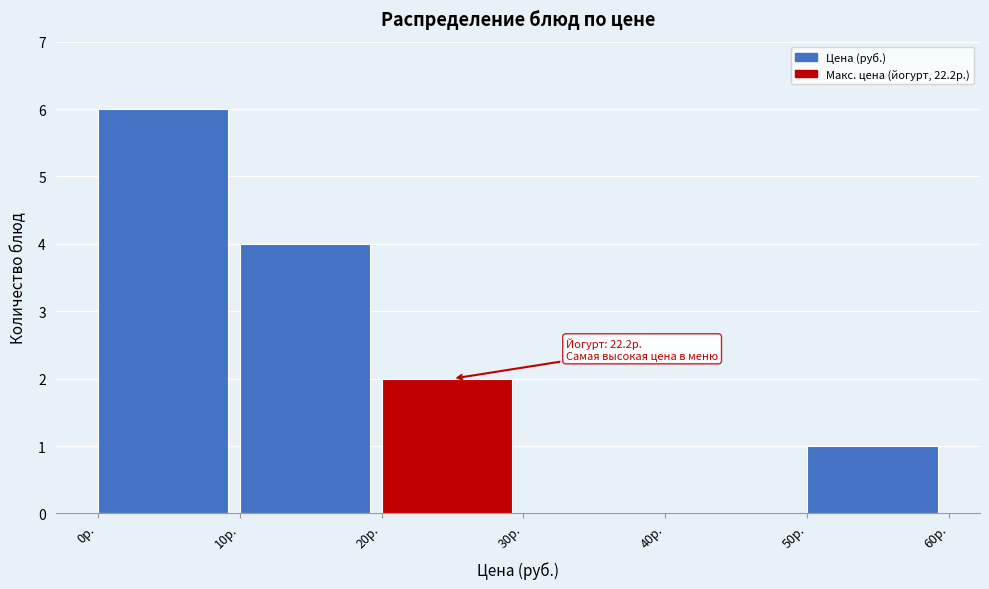

Which range on the x-axis has the tallest bar?

0 to 10